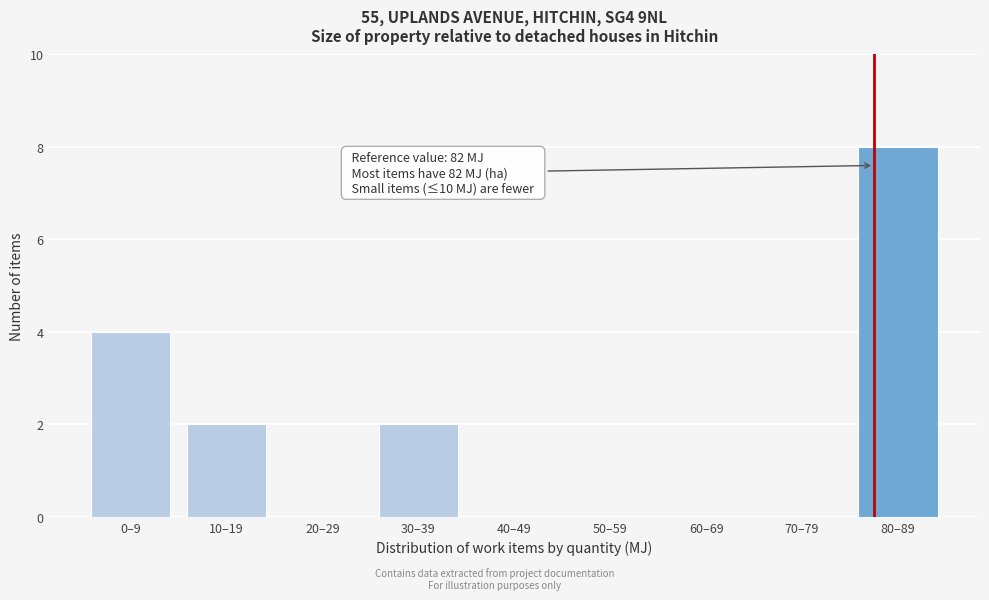

Reading left to right, transcribe all the data shown in this chart.

0–9=4	10–19=2	20–29=0	30–39=2	40–49=0	50–59=0	60–69=0	70–79=0	80–89=8